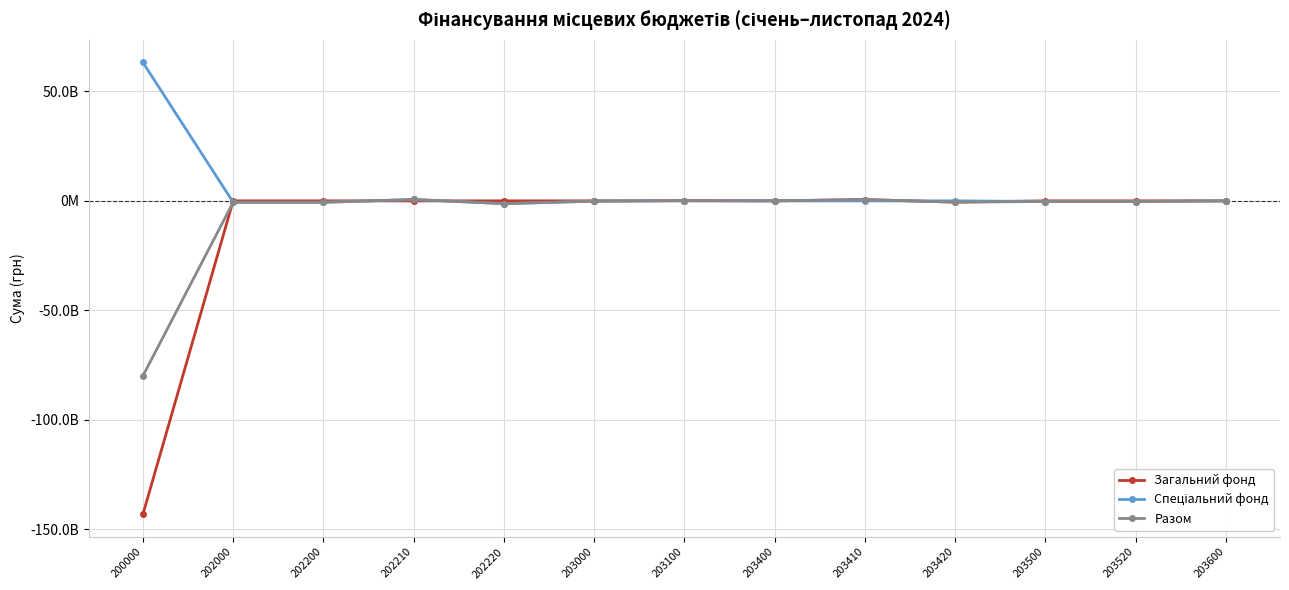

Where is Разом nearest to the value -39688446223?

202220